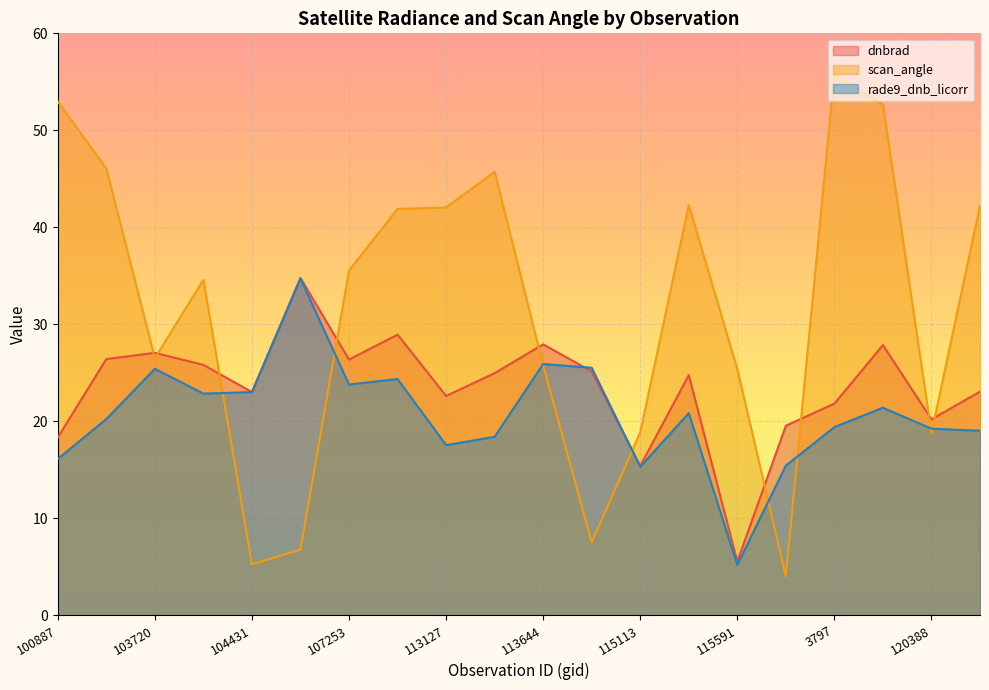

In scan_angle, how many points are lower than both neighbors (excluding endpoints)?

5